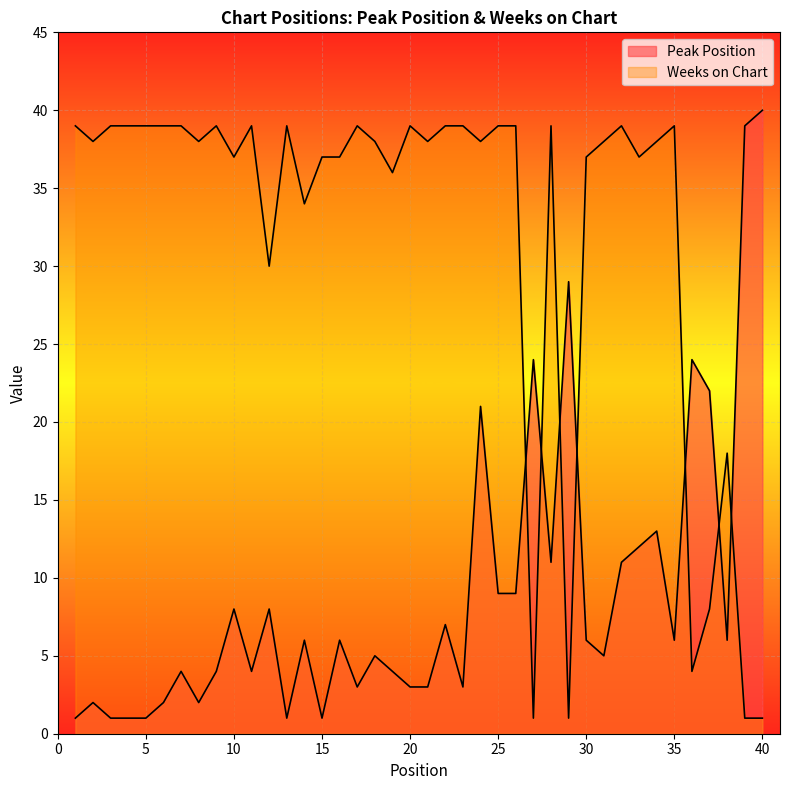

List the series in order of their peak value, highest first.

Peak Position, Weeks on Chart